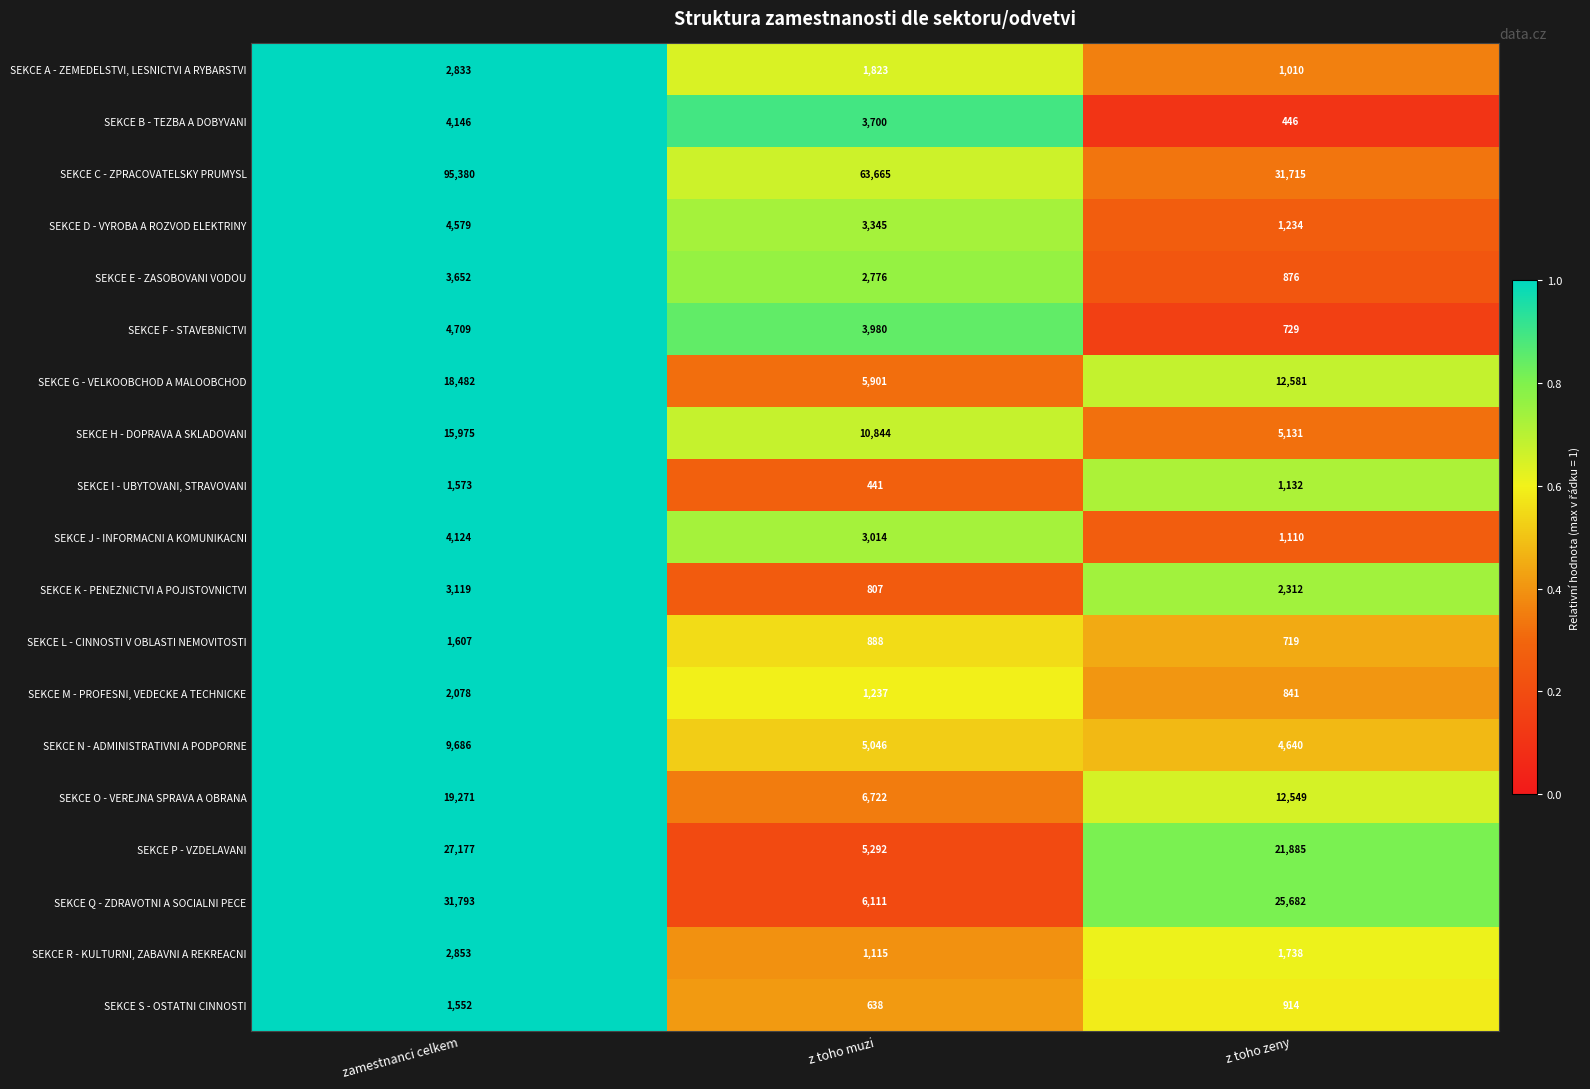

At z toho zeny, list the series in order from smallest to largest.

SEKCE B - TEZBA A DOBYVANI, SEKCE L - CINNOSTI V OBLASTI NEMOVITOSTI, SEKCE F - STAVEBNICTVI, SEKCE M - PROFESNI, VEDECKE A TECHNICKE, SEKCE E - ZASOBOVANI VODOU, SEKCE S - OSTATNI CINNOSTI, SEKCE A - ZEMEDELSTVI, LESNICTVI A RYBARSTVI, SEKCE J - INFORMACNI A KOMUNIKACNI, SEKCE I - UBYTOVANI, STRAVOVANI, SEKCE D - VYROBA A ROZVOD ELEKTRINY, SEKCE R - KULTURNI, ZABAVNI A REKREACNI, SEKCE K - PENEZNICTVI A POJISTOVNICTVI, SEKCE N - ADMINISTRATIVNI A PODPORNE, SEKCE H - DOPRAVA A SKLADOVANI, SEKCE O - VEREJNA SPRAVA A OBRANA, SEKCE G - VELKOOBCHOD A MALOOBCHOD, SEKCE P - VZDELAVANI, SEKCE Q - ZDRAVOTNI A SOCIALNI PECE, SEKCE C - ZPRACOVATELSKY PRUMYSL